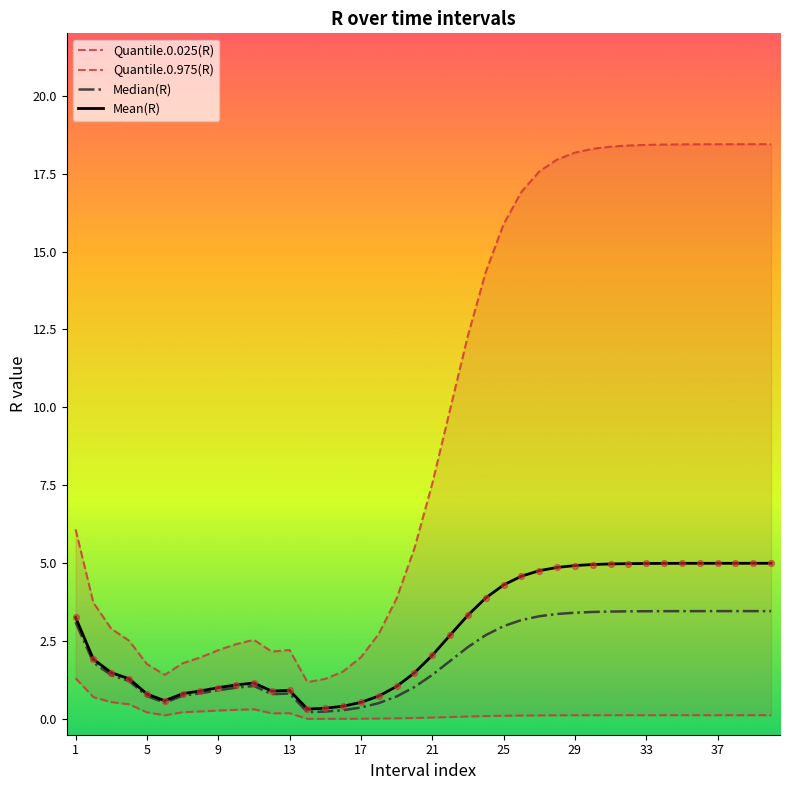

Which series has the largest total across all categories?

Quantile.0.975(R)